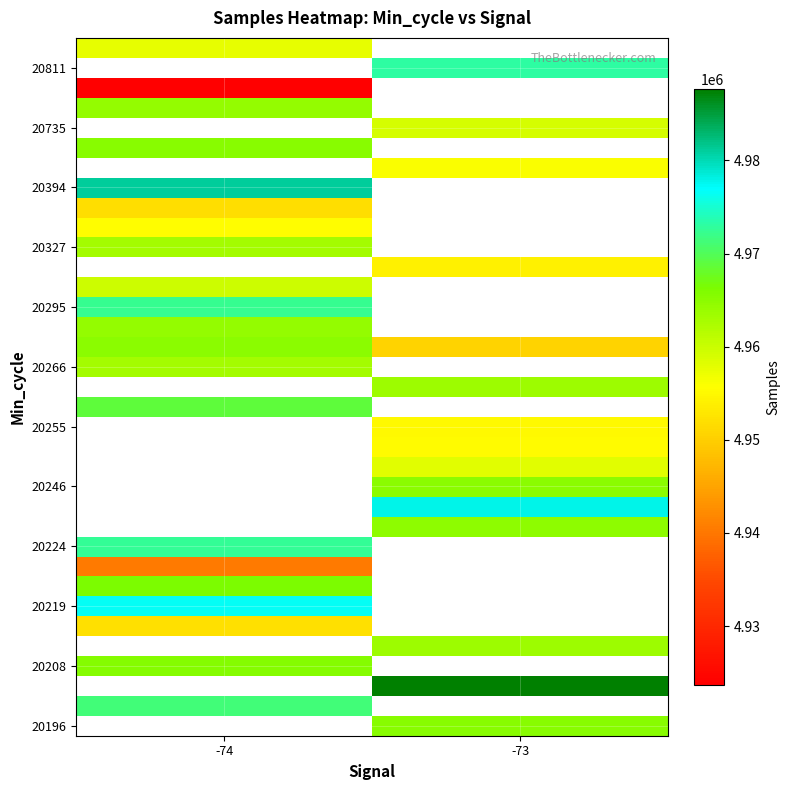

Count the number of categories in the chart.

2